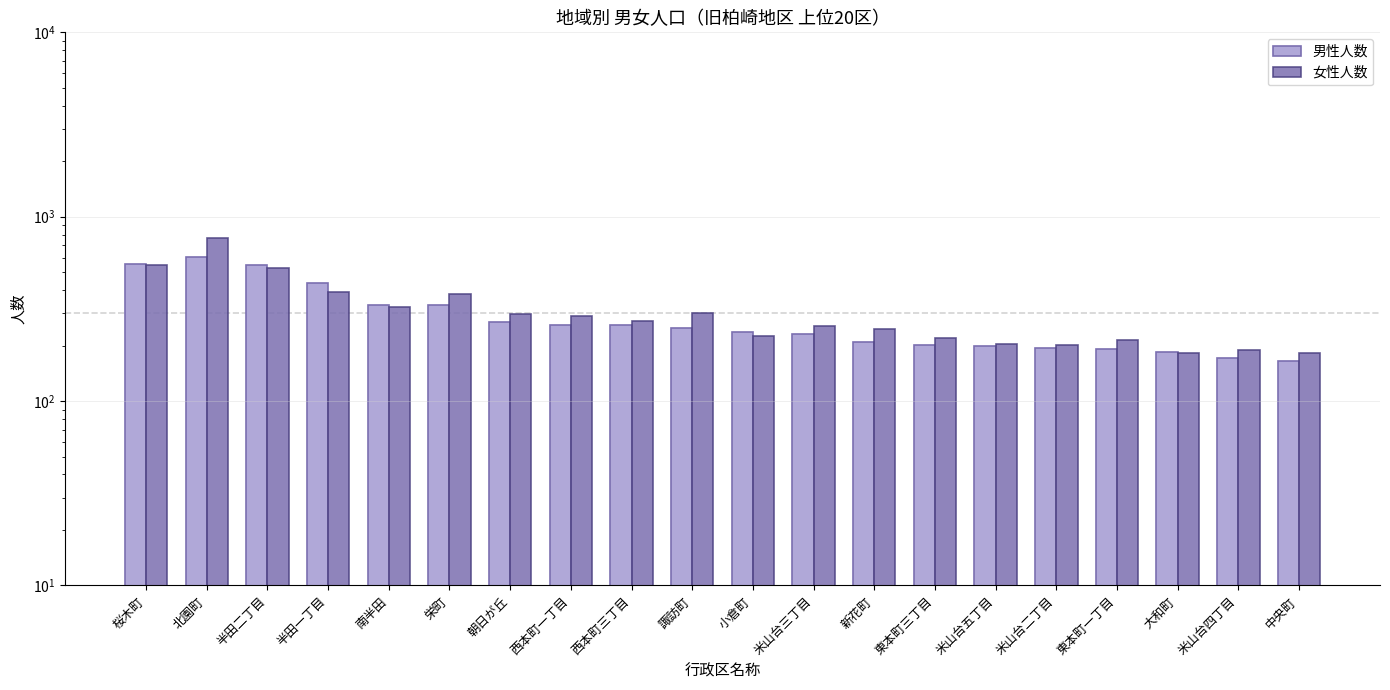

What is the spread (max minus min) of values at 米山台二丁目?

6